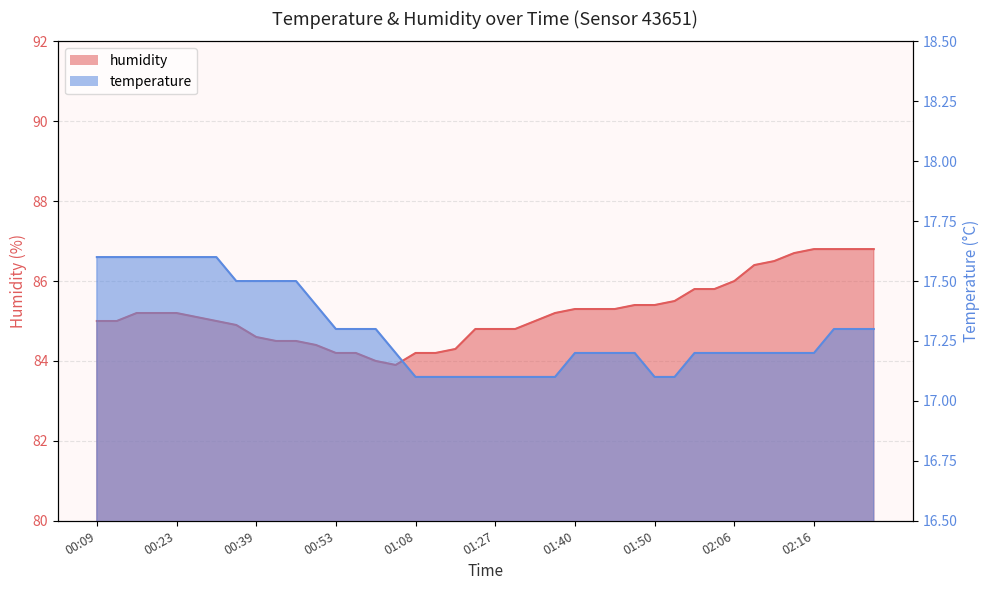

What is the approximate value of temperature at 01:52?

17.1